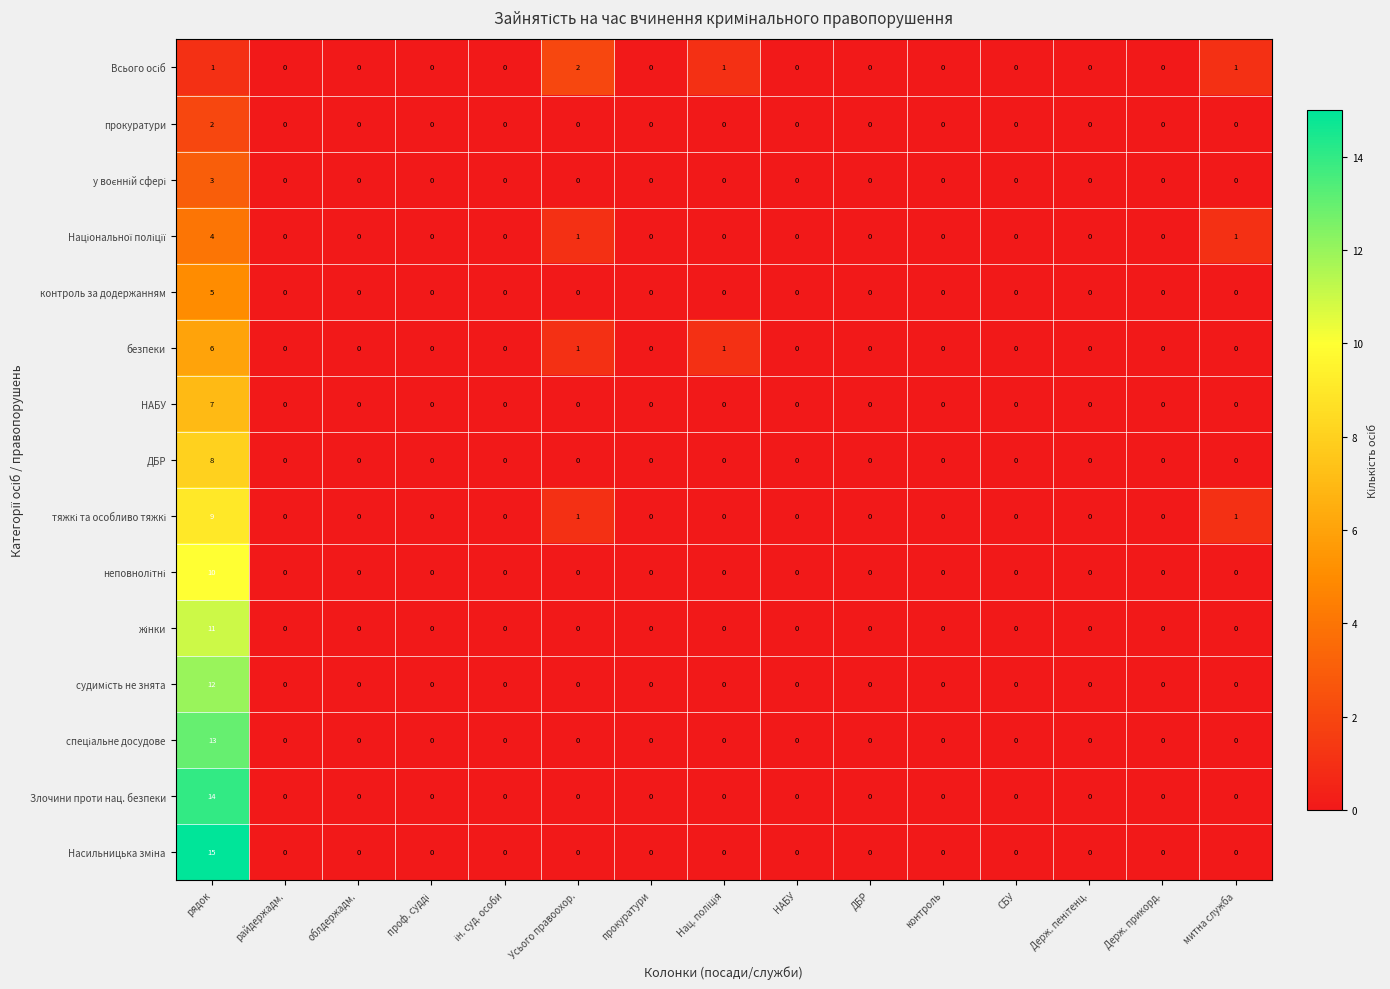

How many positive values does the Злочини проти нац. безпеки series have?

1